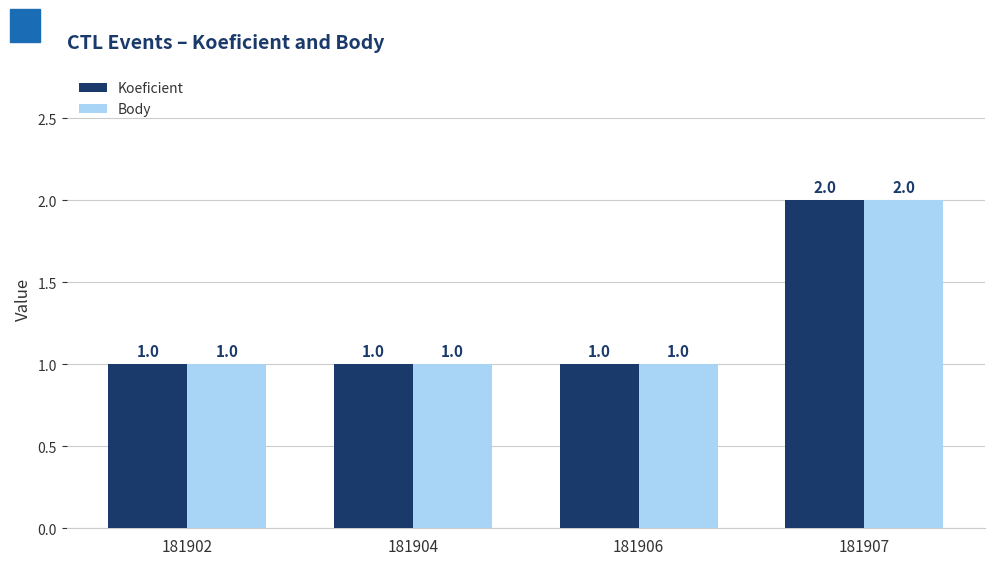

What is the value of the Body bar at the 4th from the left?

2